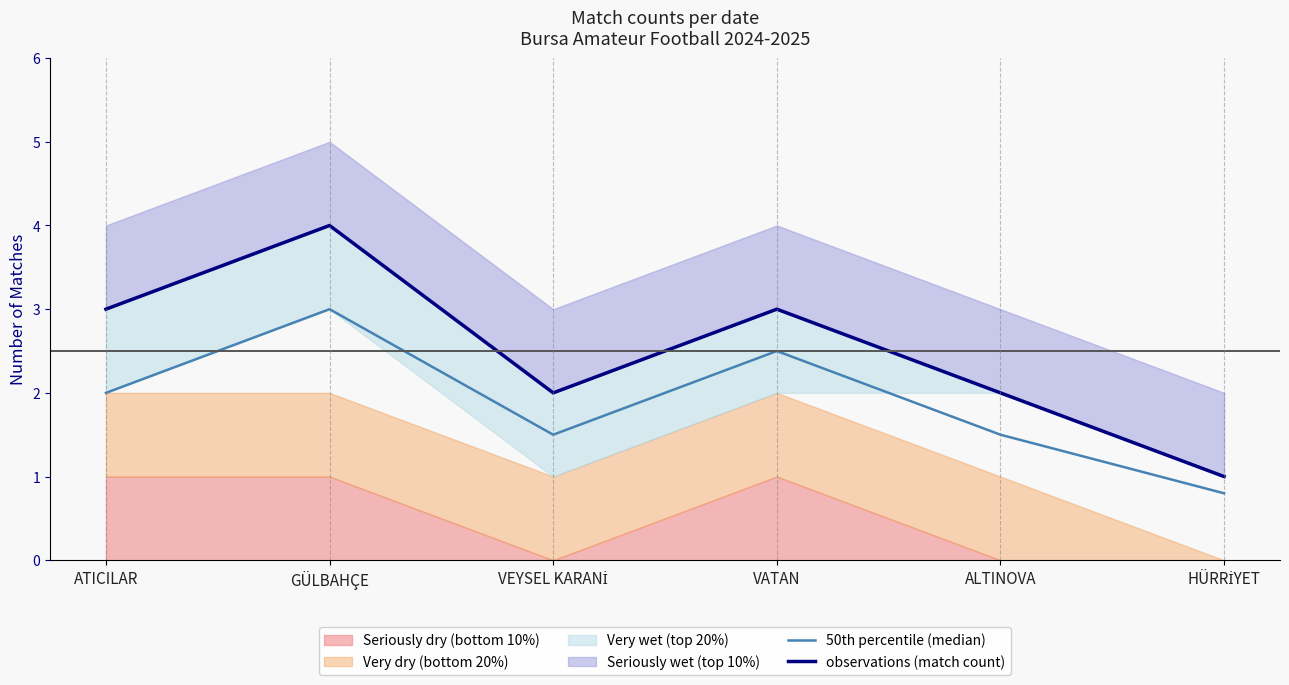

Rank the series at ALTINOVA from highest to lowest value.

observations (match count), 50th percentile (median)